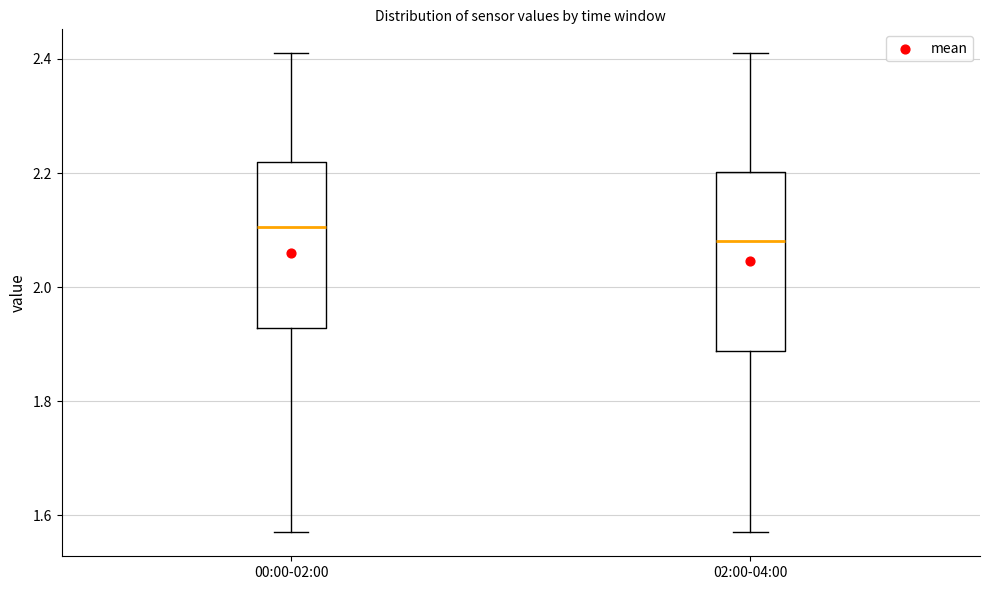

Reading left to right, transcribe this box plot: for each box, give where its median line is, the range the box spans, and where its two whiskers end, as read against the y-axis. The values are not printed on the chart, so give them approximately, as read against the axis.

00:00-02:00: median 2.10, box 1.92 to 2.22, whiskers 1.58 to 2.42
02:00-04:00: median 2.08, box 1.88 to 2.20, whiskers 1.58 to 2.42